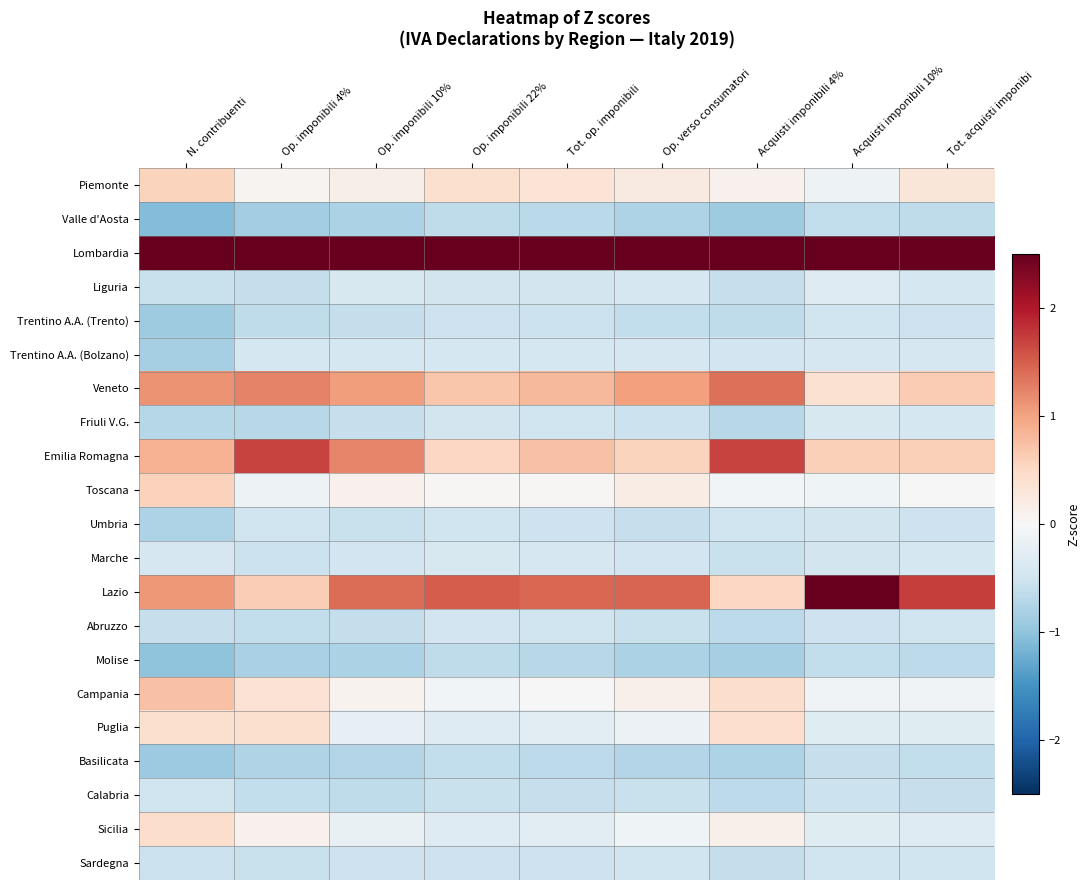

Which series changed the most between Tot. op. imponibili and Tot. acquisti imponibi?

Lazio